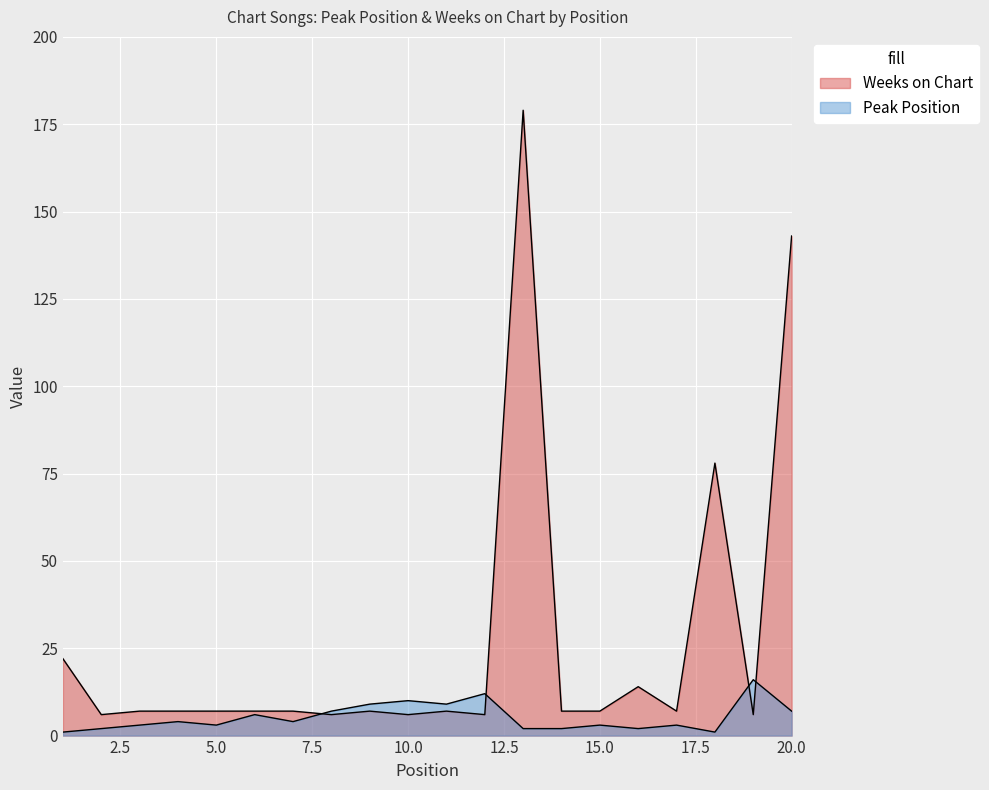

Which series has the largest total across all categories?

Weeks on Chart